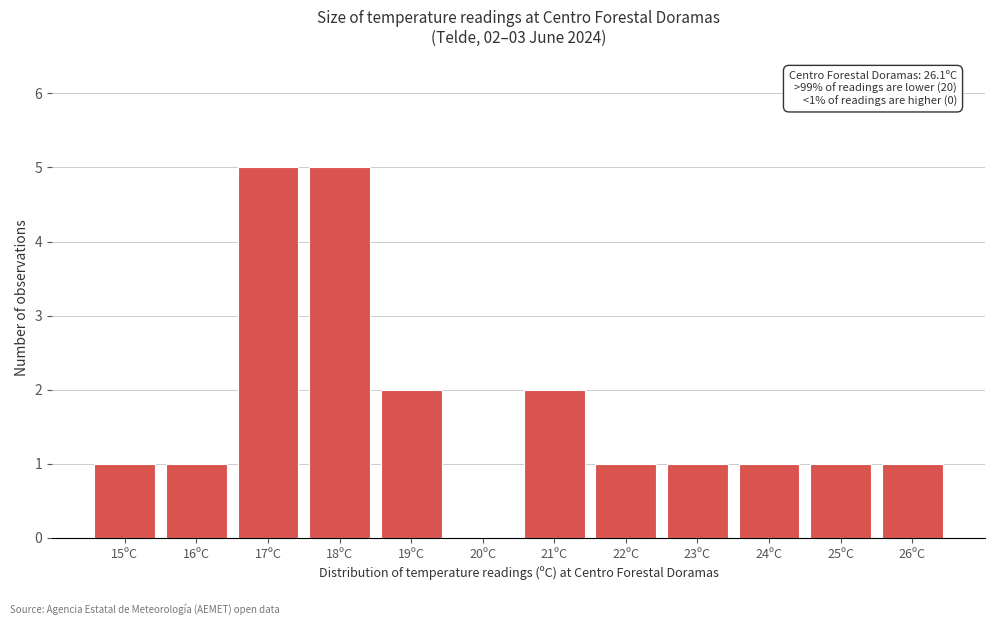

Reading left to right, extract all data points from this chart.

15ºC=1	16ºC=1	17ºC=5	18ºC=5	19ºC=2	20ºC=0	21ºC=2	22ºC=1	23ºC=1	24ºC=1	25ºC=1	26ºC=1